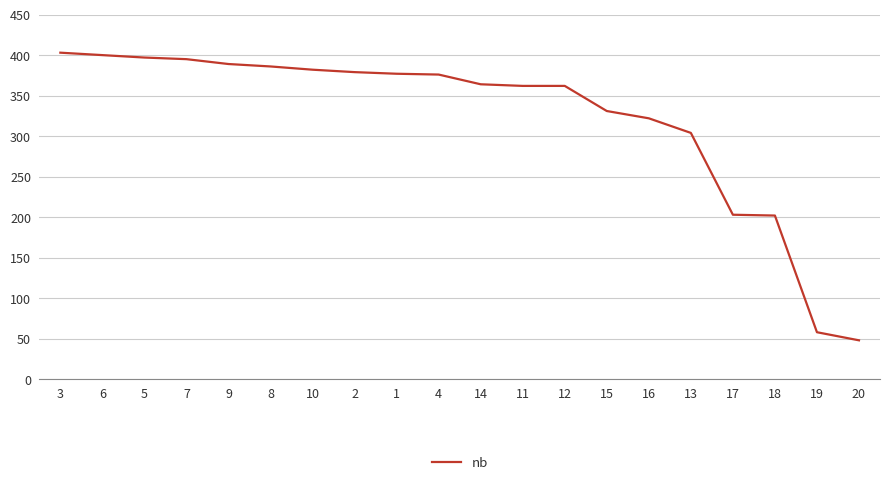

What is the change in value from 1 to 4?

-1